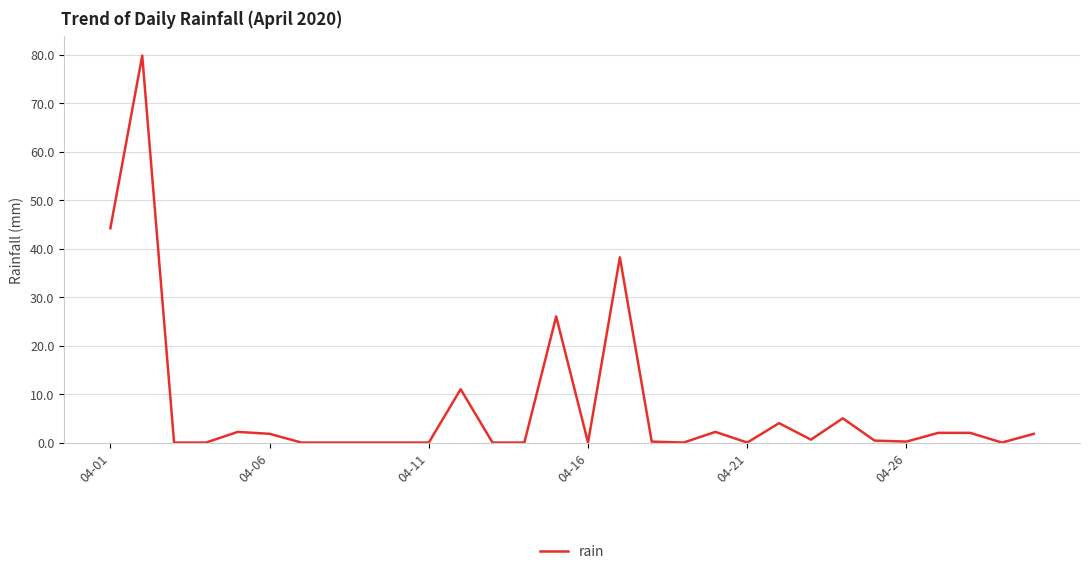

How many lines are shown in the chart?

1